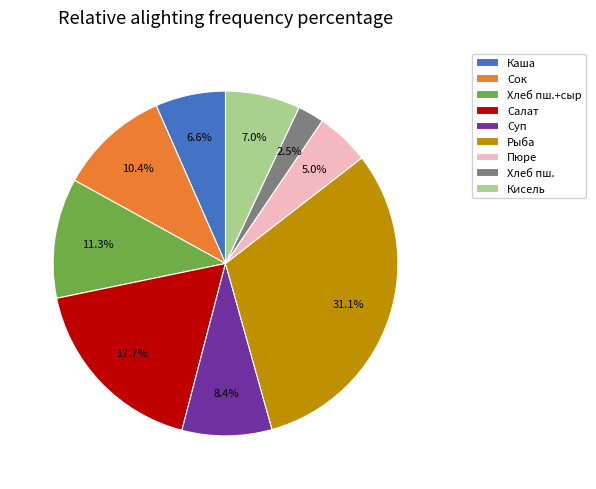

What is the smallest slice in the pie chart?

Хлеб пш.